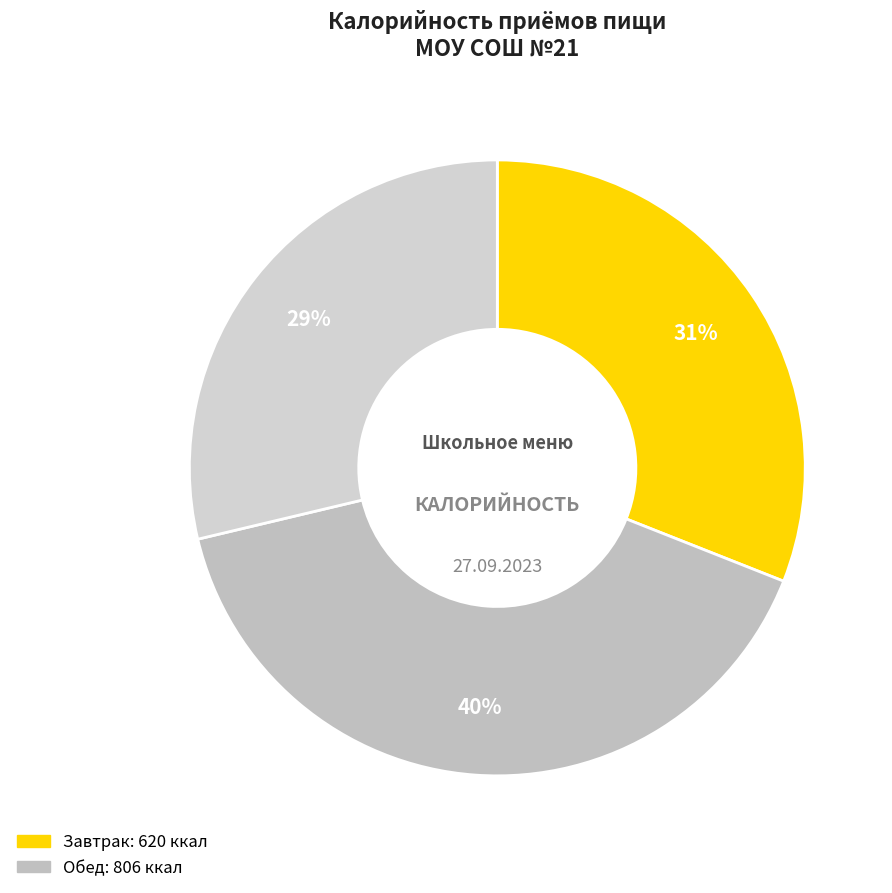

Which slice is the largest?

Обед